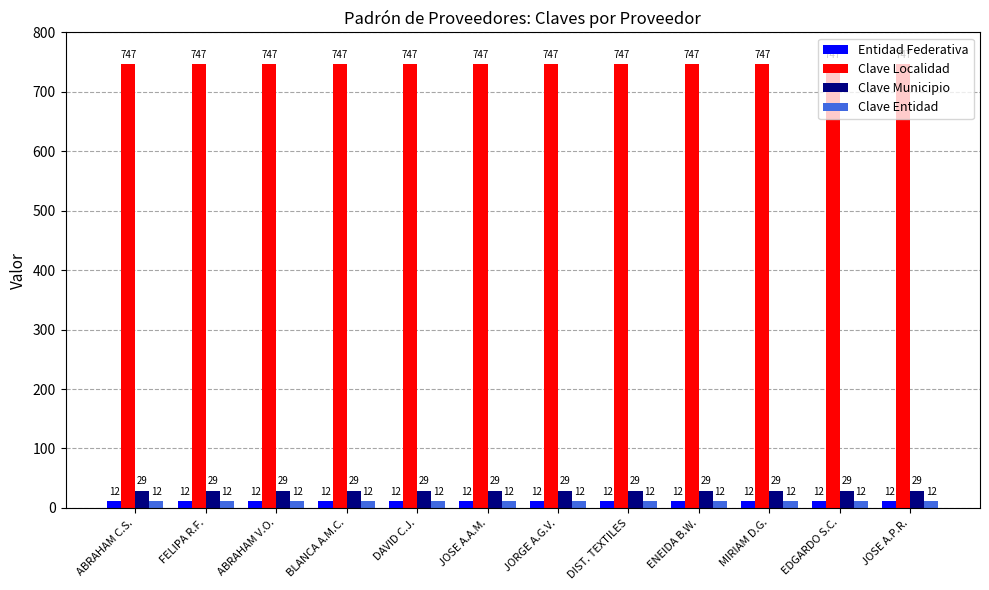

Which series has the largest total across all categories?

Clave Localidad